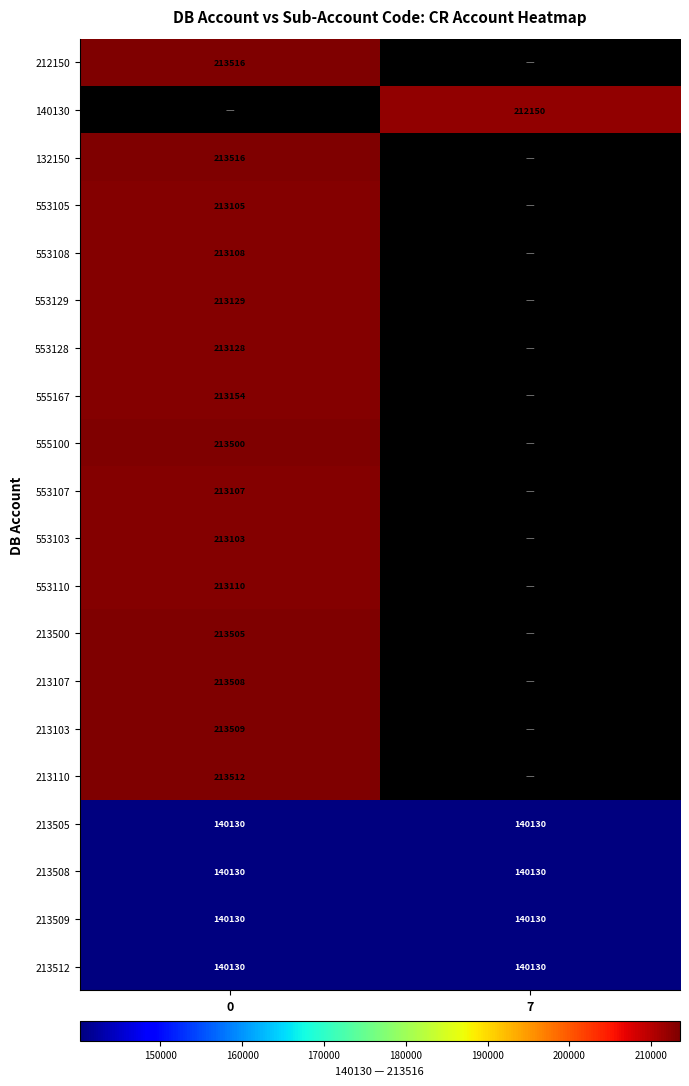

Is the value of 132150 at 0 greater than the value of 140130 at 7?

Yes